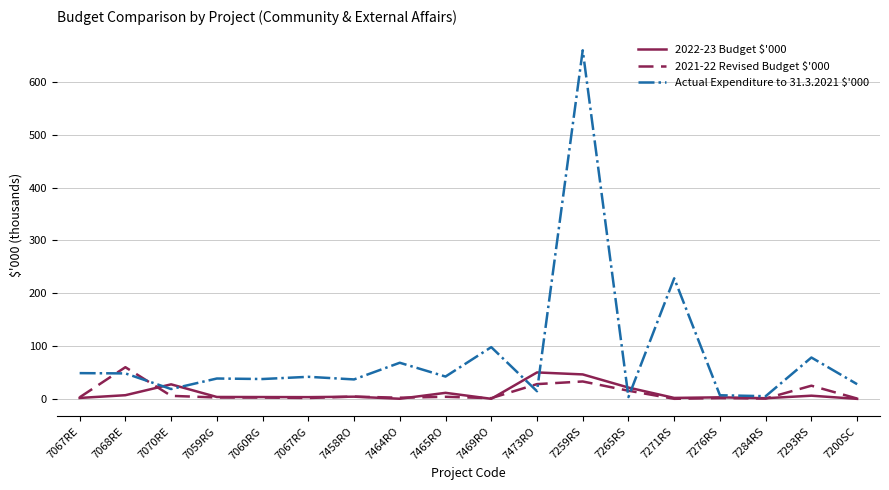

Rank the series at 7259RS from highest to lowest value.

Actual Expenditure to 31.3.2021 $'000, 2022-23 Budget $'000, 2021-22 Revised Budget $'000